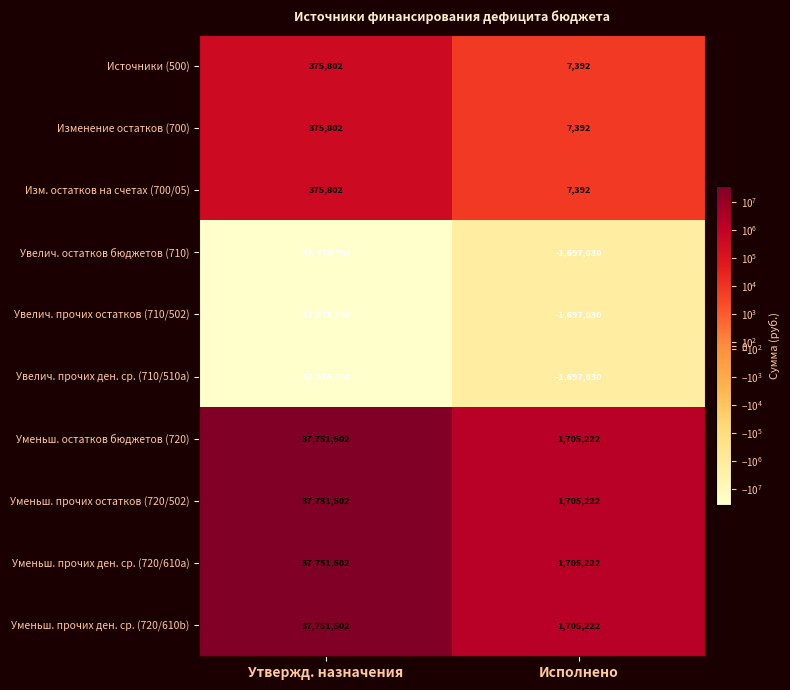

The Увелич. прочих ден. ср. (710/510a) series shows -37375700 at Утвержд. назначения. True or false?

True